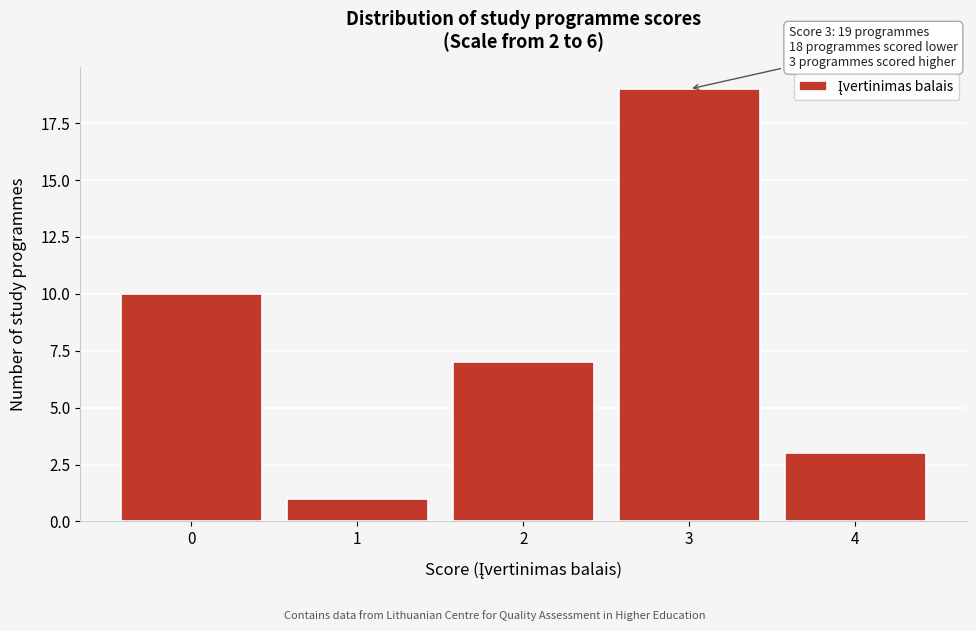

Reading right to left, extract all data points from this chart.

3	19	7	1	10